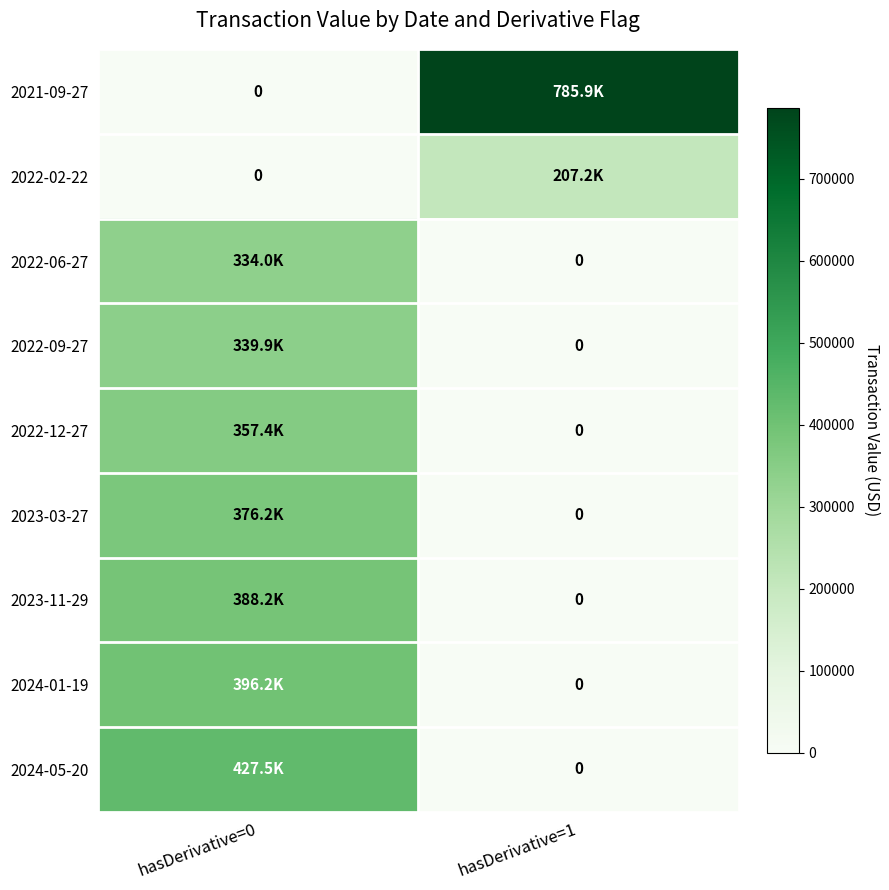

How many positive values does the 2023-11-29 series have?

1